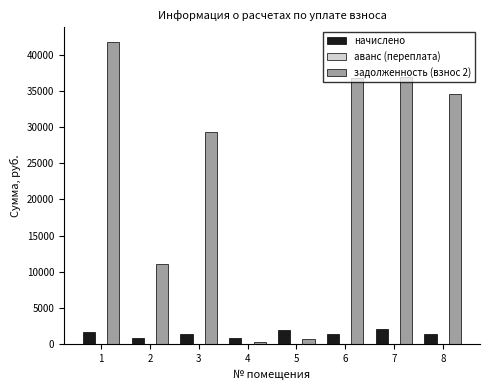

Does the chart contain stacked bars?

No